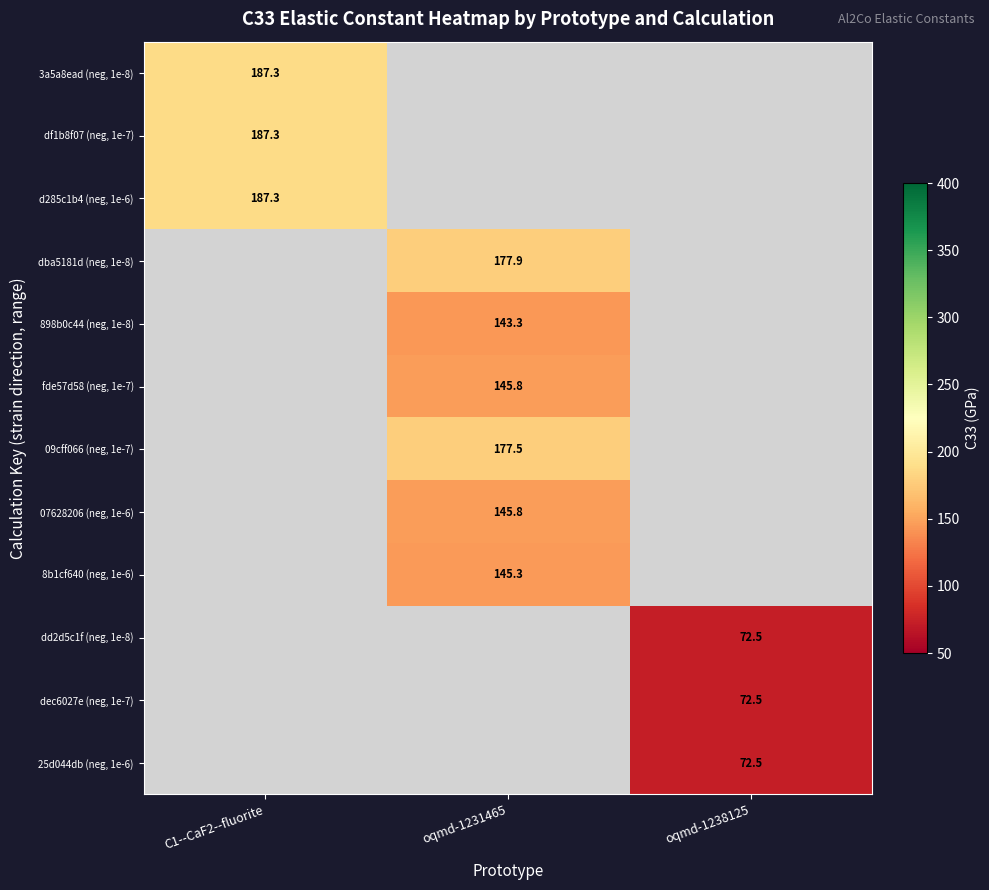

What is the approximate value of dec6027e (neg, 1e-7) at oqmd-1238125?

72.5